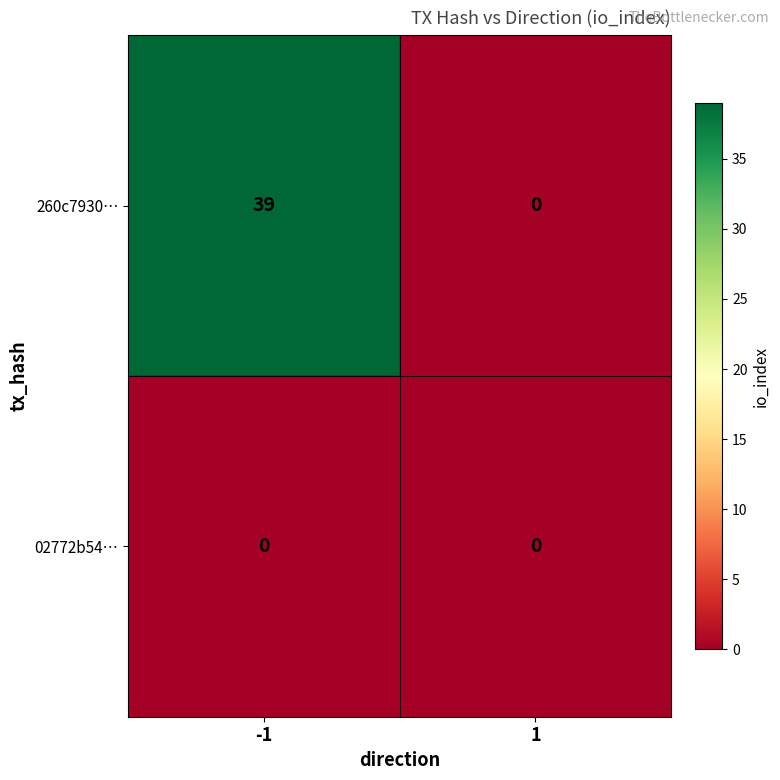

Which series has the largest total across all categories?

260c7930…